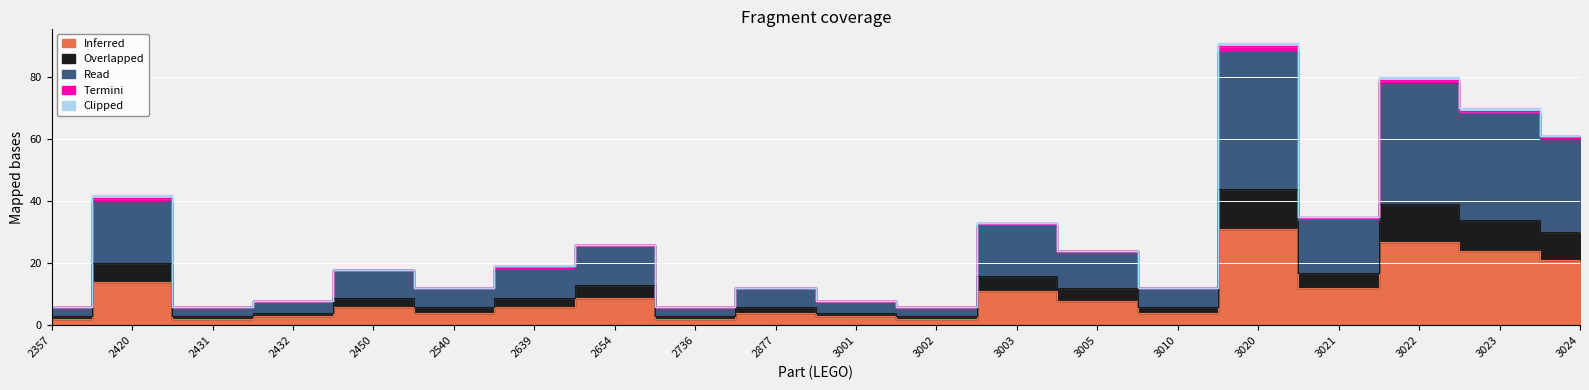

Rank the categories by Read value from highest to lowest.

3020, 3022, 3023, 3024, 2420, 3021, 3003, 2654, 3005, 2450, 2639, 2540, 2877, 3010, 2432, 3001, 2357, 2431, 2736, 3002